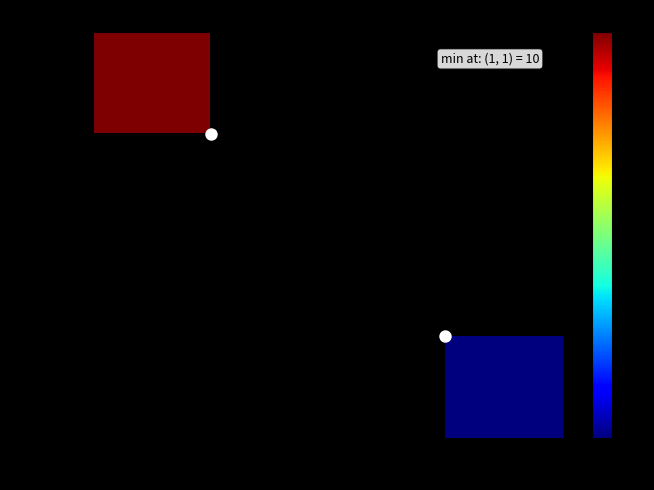

Which series has the largest range (max minus min)?

506d0130…